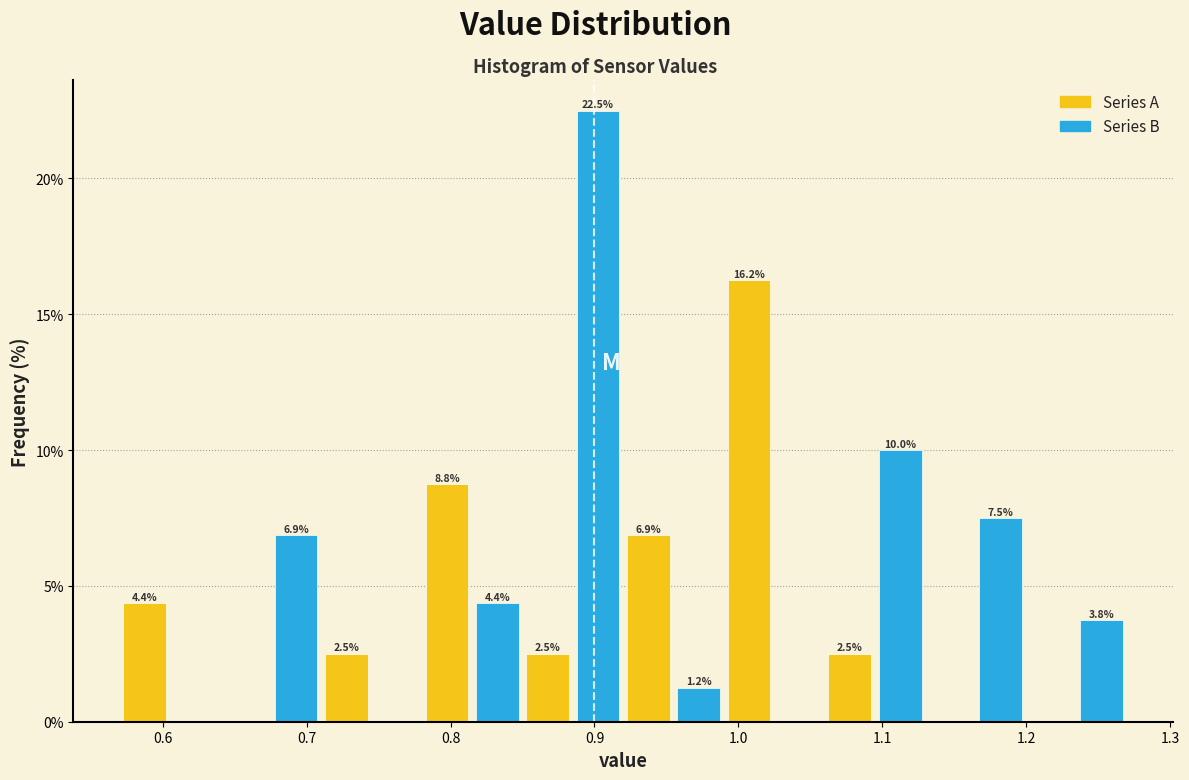

Read against the x-axis, roughly where is the centre of the tallest bar?

0.90